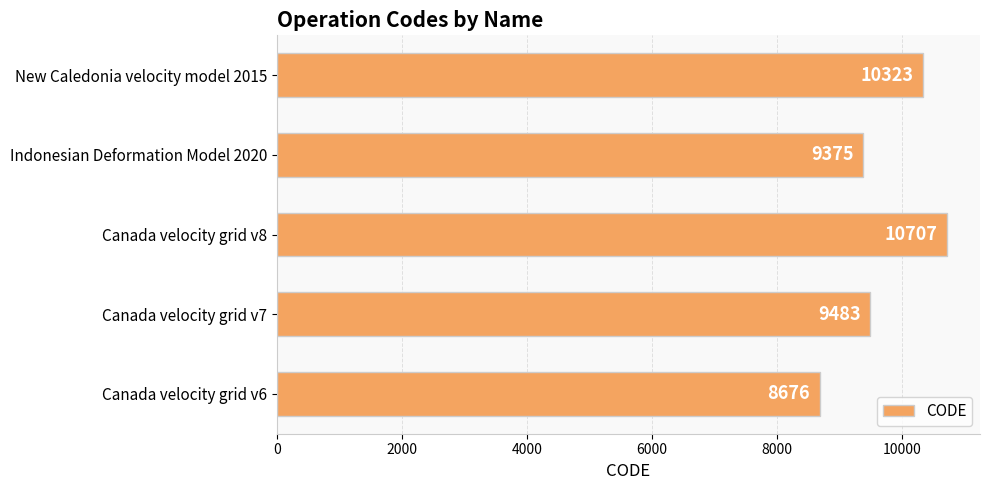

What is the maximum value shown in the chart?

10707